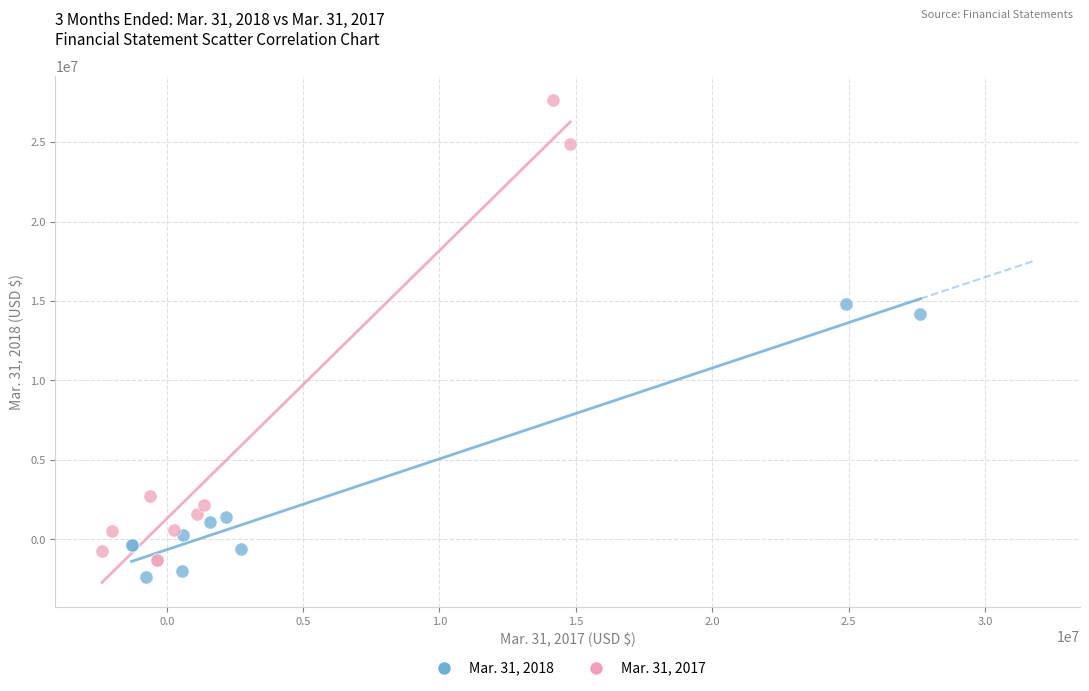

Which series has the widest spread of Y values?

Mar. 31, 2017